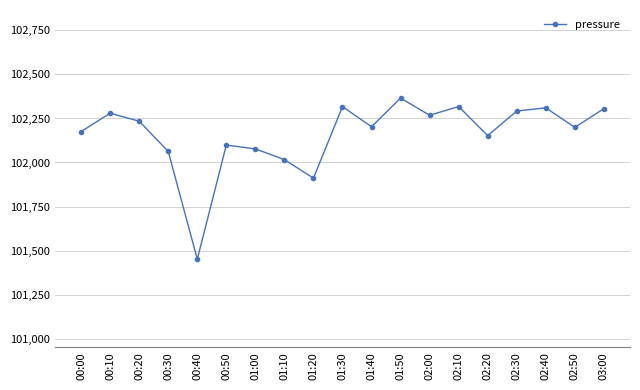

Where is the data nearest to the value 101908?

01:20